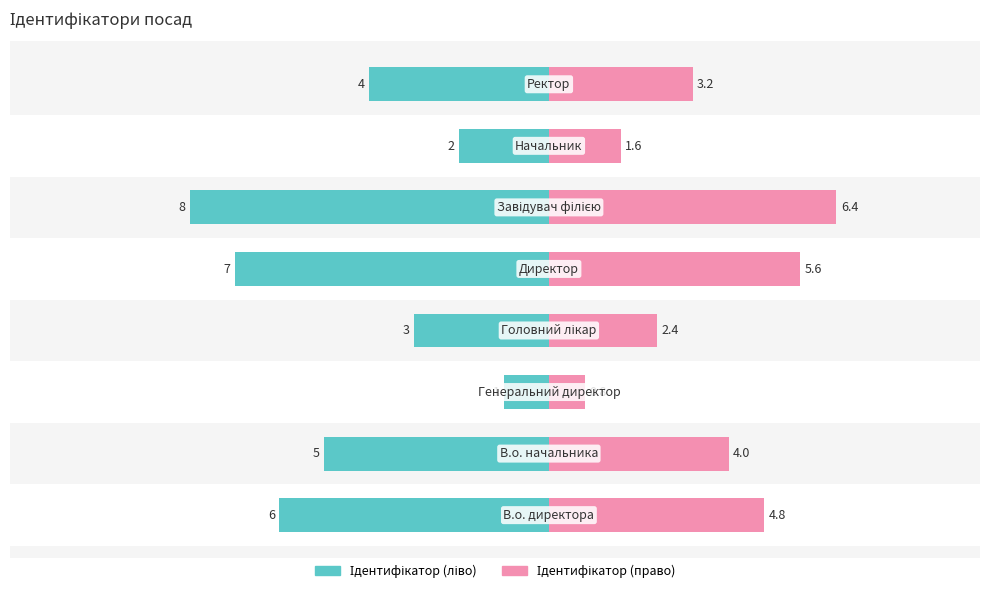

What is the difference between the maximum and minimum values in the Ідентифікатор (ліво) series?

7.0